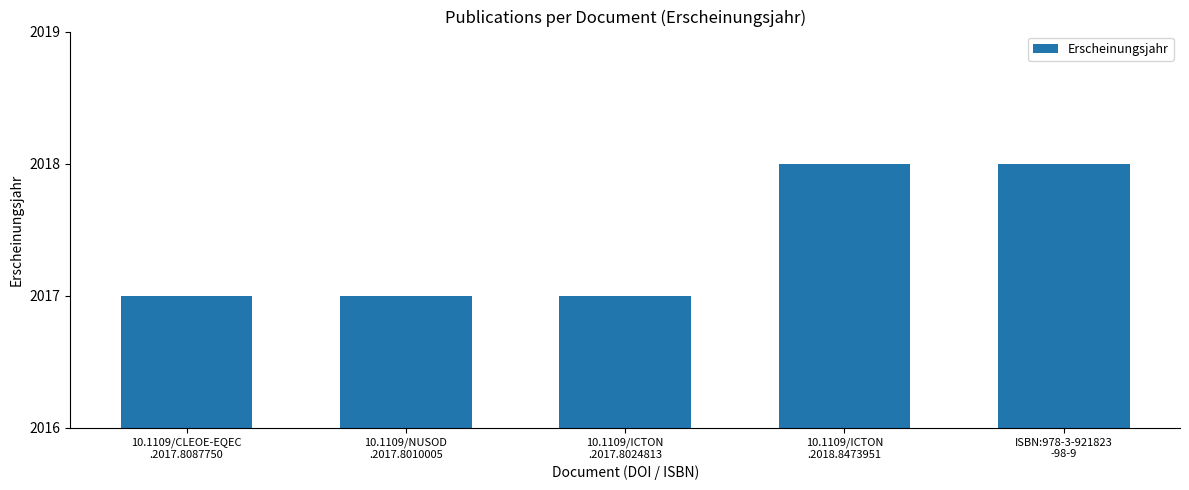

What is the greatest value displayed?

2018